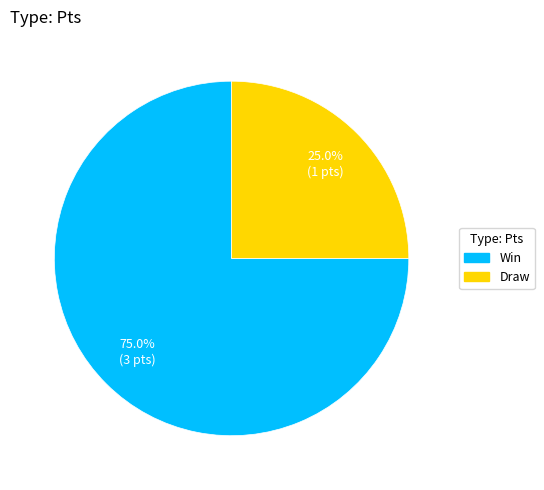

To the nearest percent, what portion does Draw represent?

25%